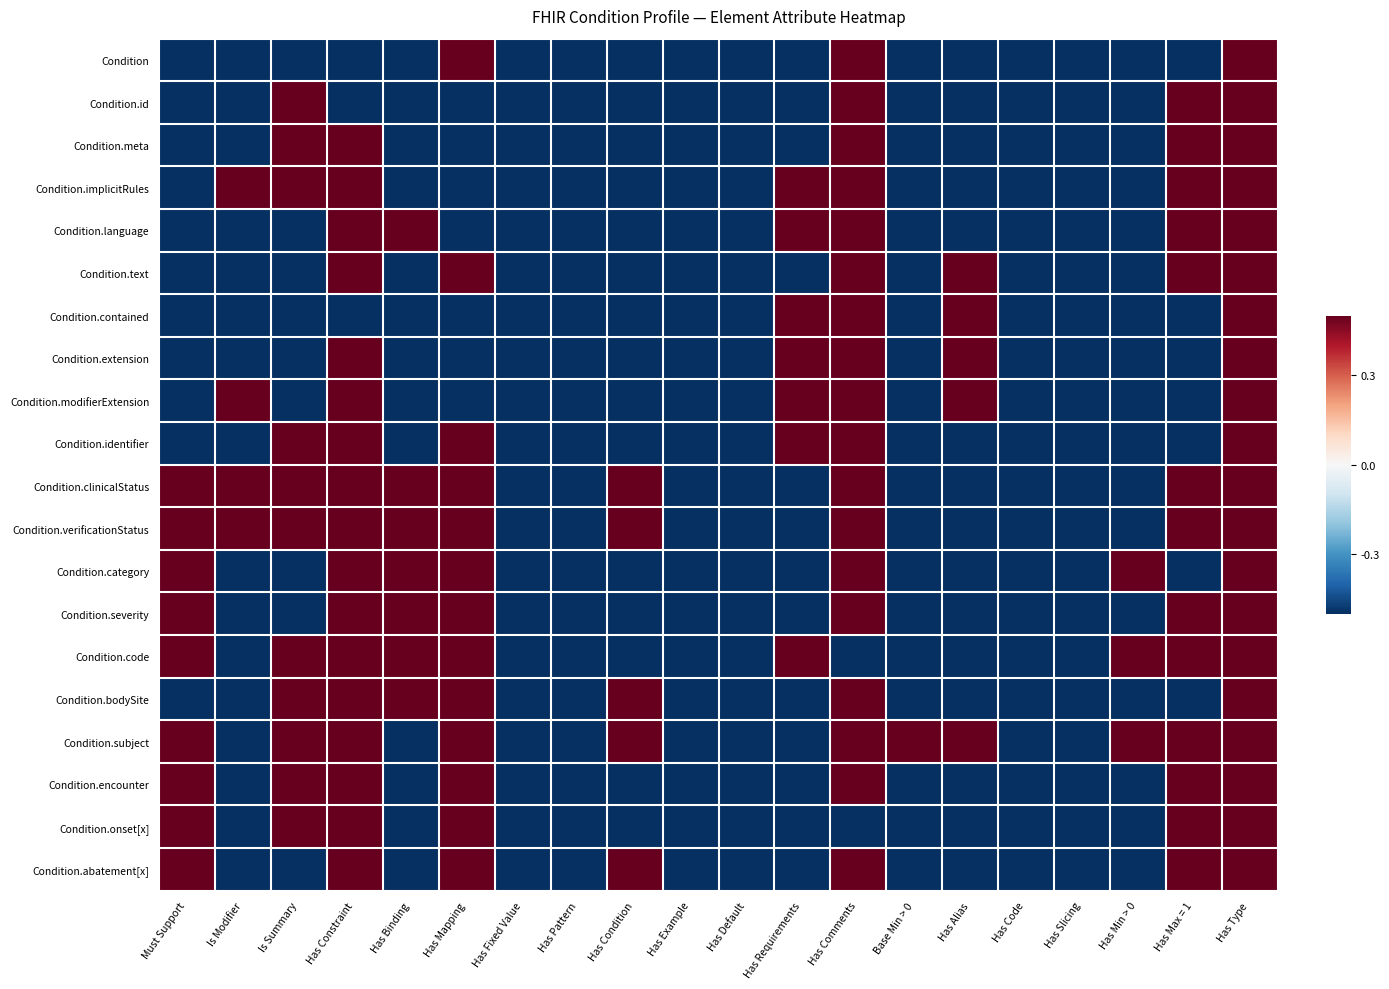

Count the number of data series in this chart.

20